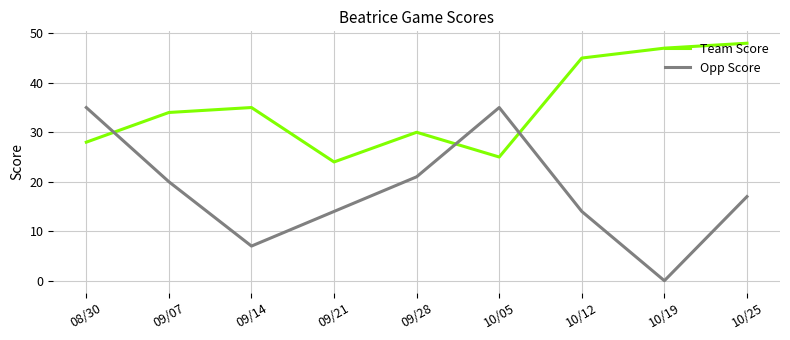

At which label is Opp Score closest to 17?

10/25